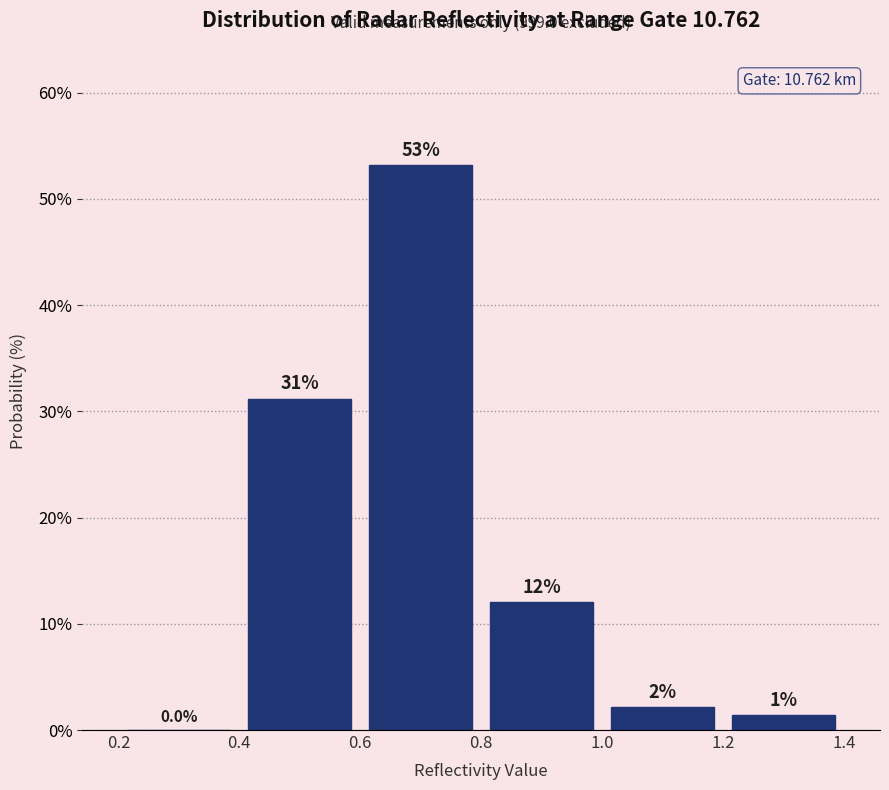

Over which range of the x-axis is the bar tallest?

0.6 to 0.8